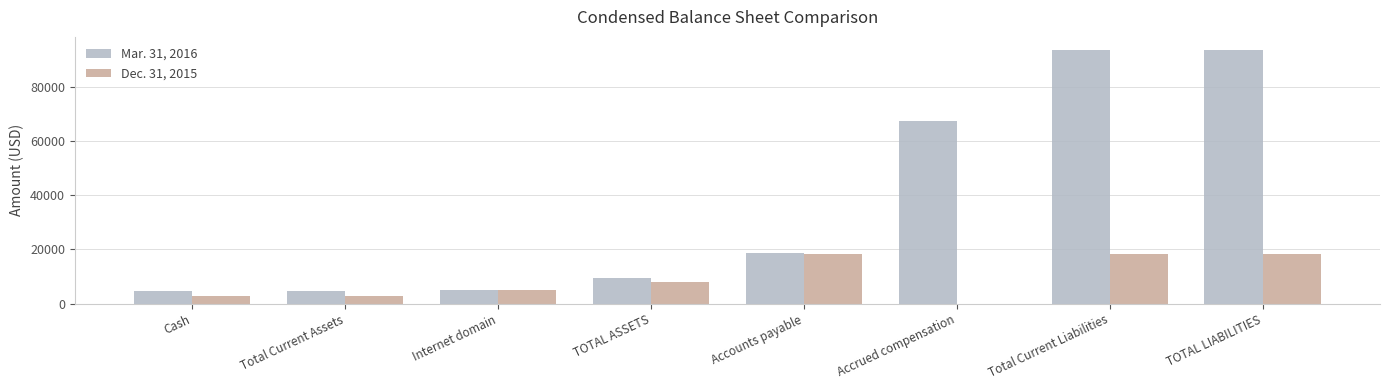

What are all the series names shown in the legend?

Mar. 31, 2016, Dec. 31, 2015